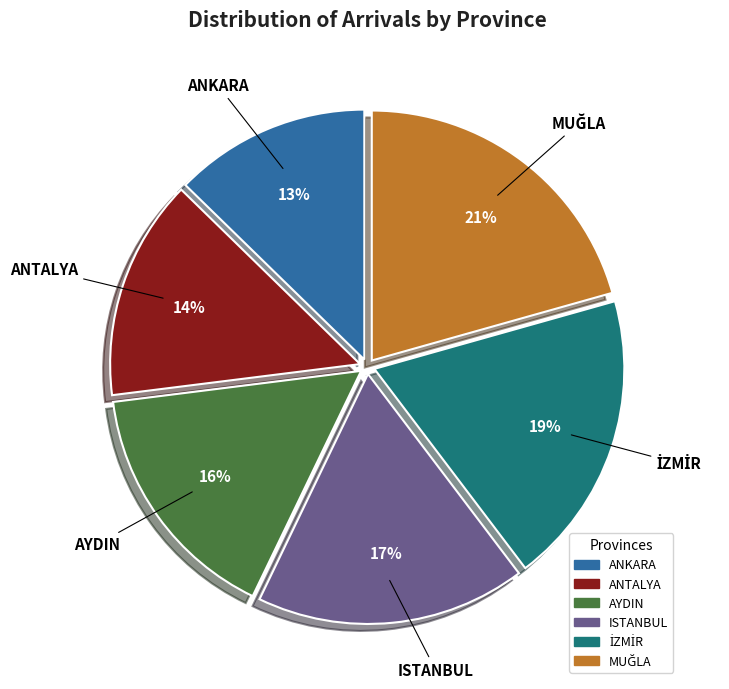

How many slices are in this pie chart?

6